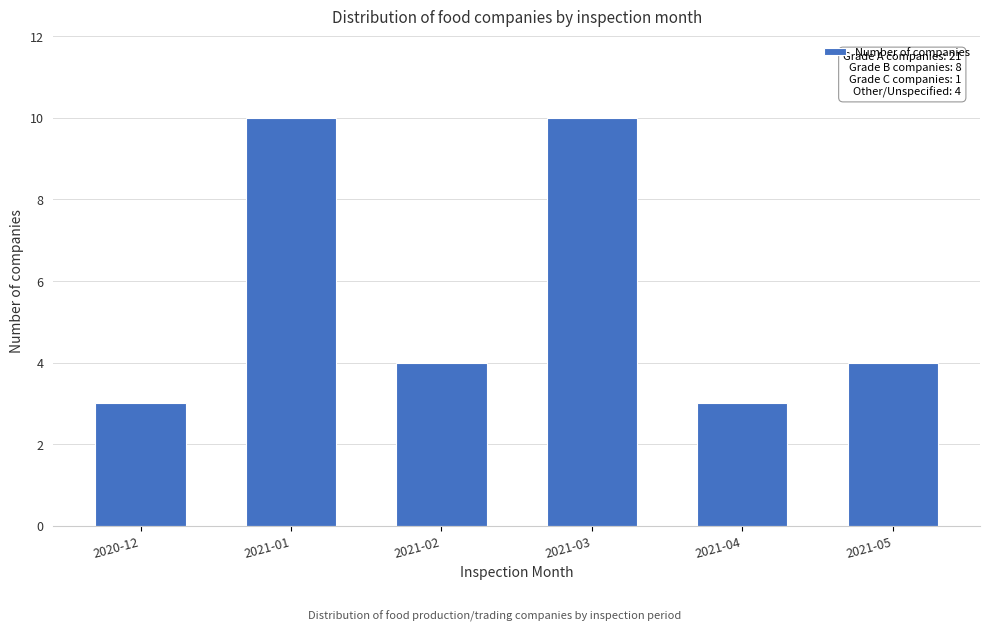

Reading right to left, what are all the values shown in this chart?

2021-05=4	2021-04=3	2021-03=10	2021-02=4	2021-01=10	2020-12=3